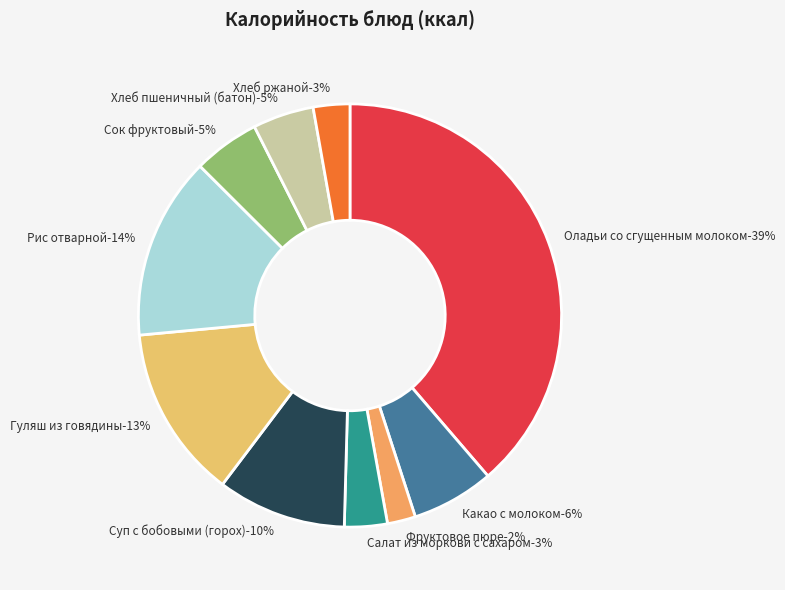

Between Какао с молоком and Фруктовое пюре, which is larger?

Какао с молоком